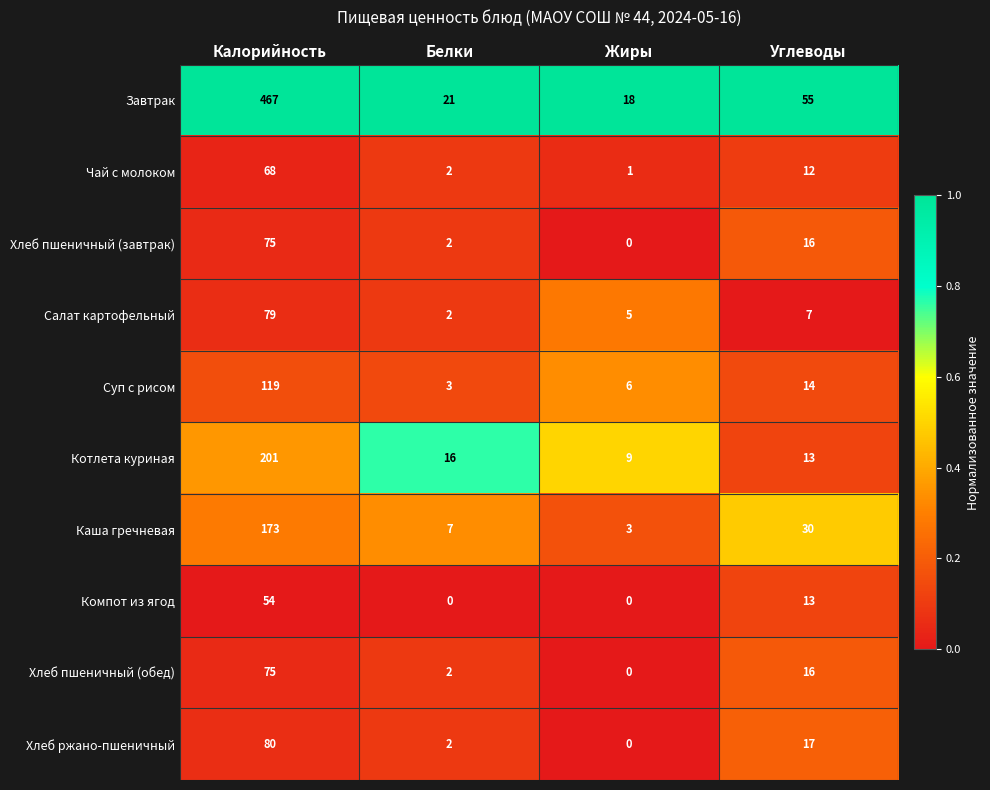

List the labels in order of Суп с рисом value, largest first.

Калорийность, Углеводы, Жиры, Белки